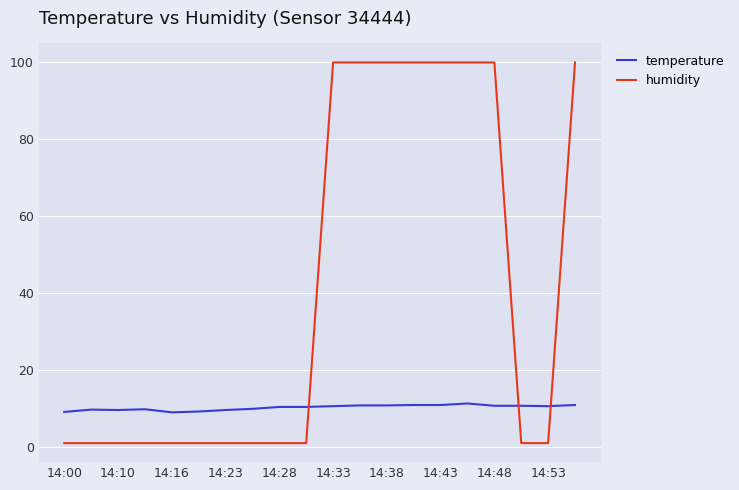

Is this an area chart (filled region under the line)?

No